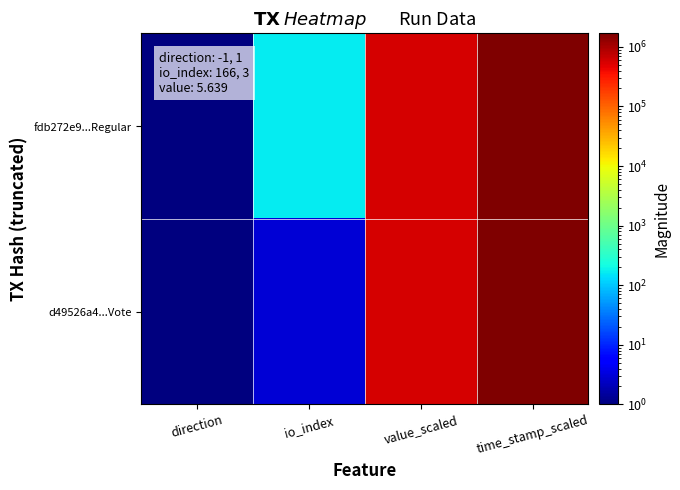

What is the difference between the highest and lowest values at io_index?

163